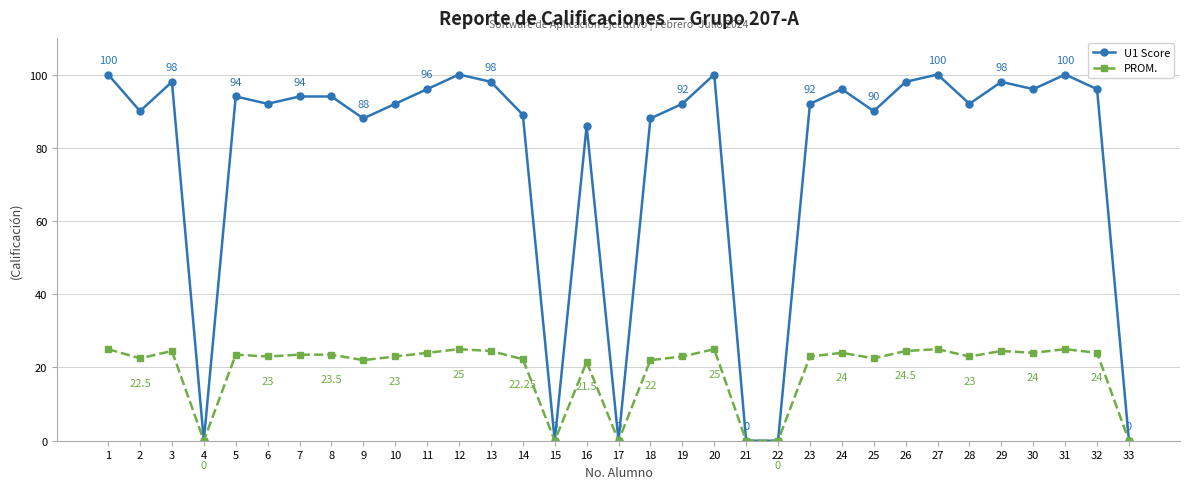

True or false: U1 Score has more than 2 points higher than both neighbors.

True